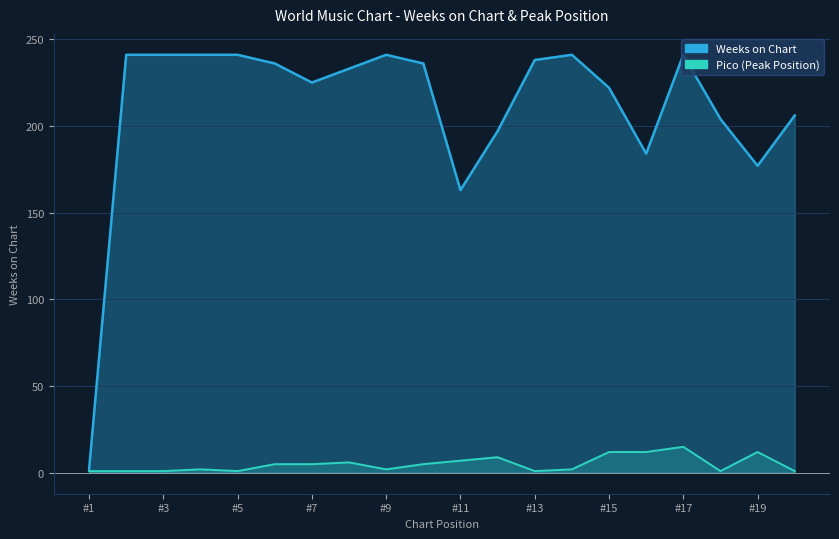

What is the spread (max minus min) of values at 8?

227